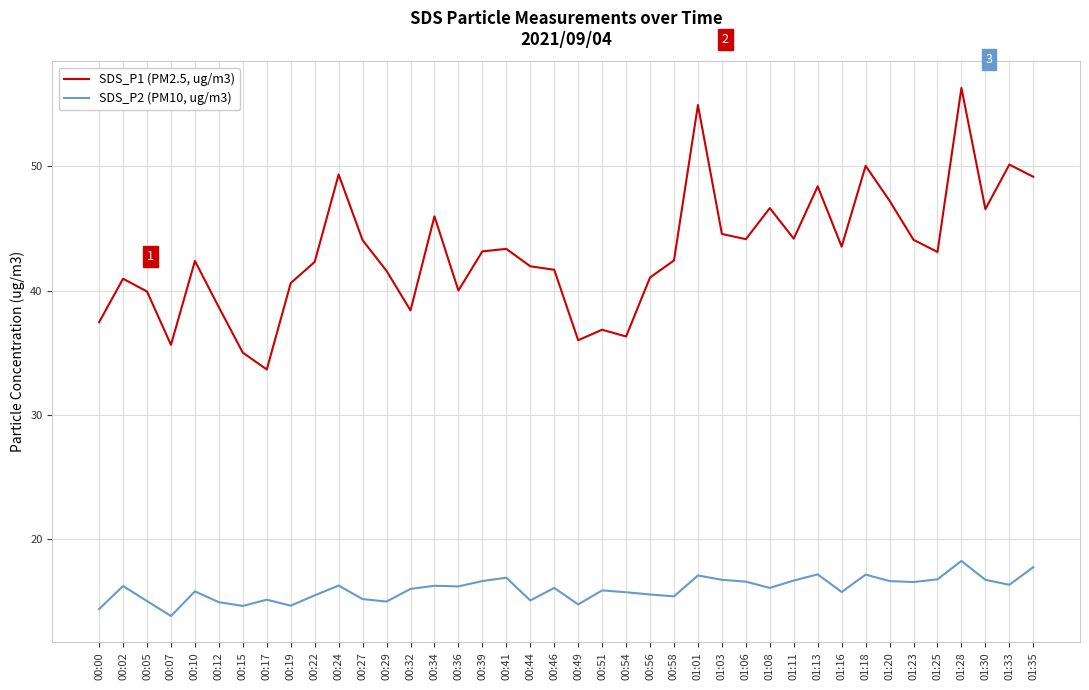

Rank the series by their maximum value, from highest to lowest.

SDS_P1 (PM2.5, ug/m3), SDS_P2 (PM10, ug/m3)